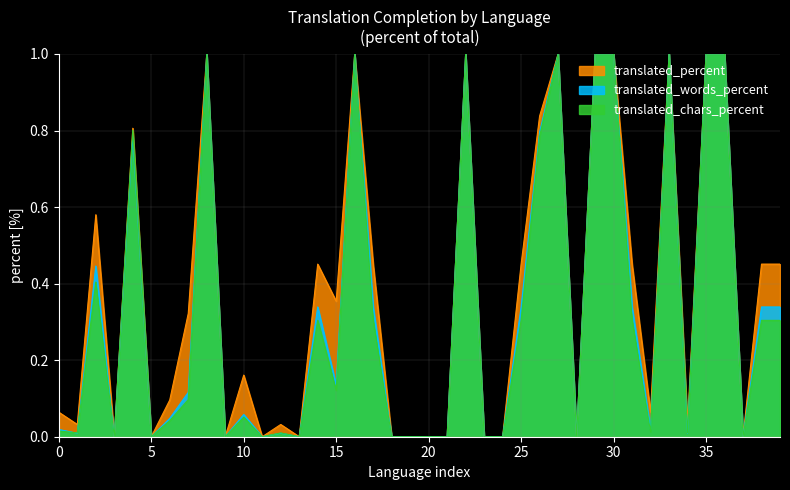

Is it true that translated_chars_percent equals 0.1 at ast?

False